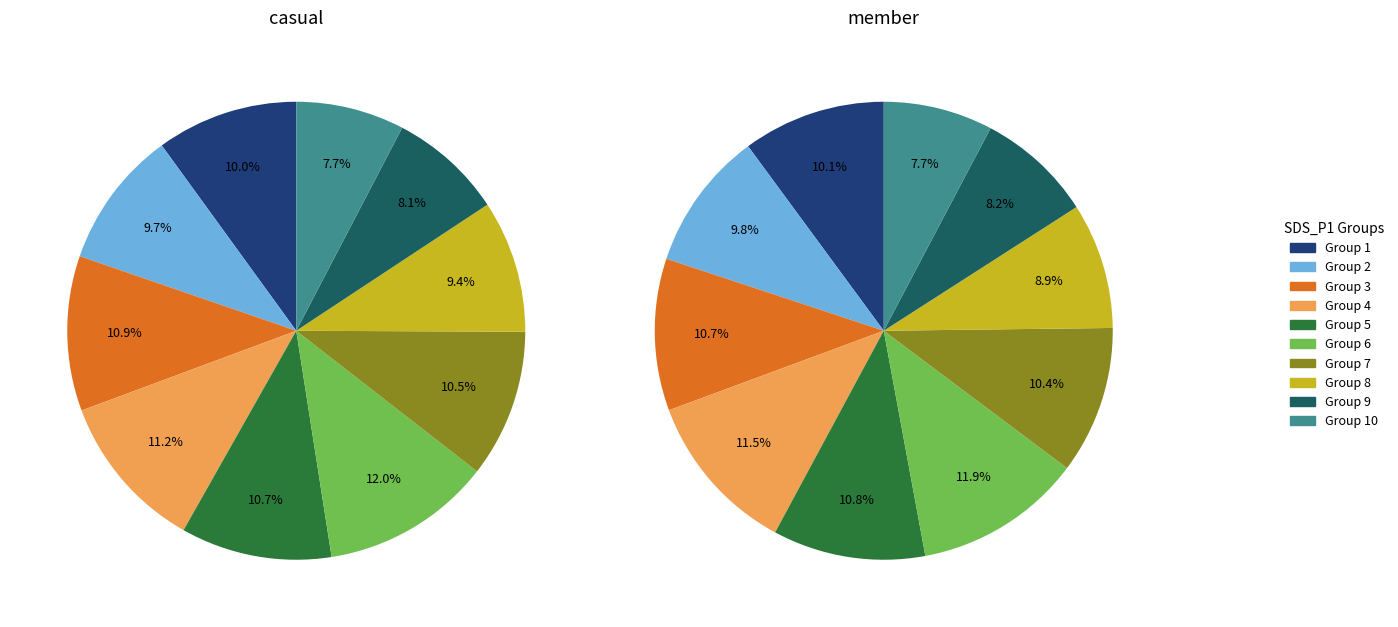

What percentage is NOT represented by 28?

89.2%